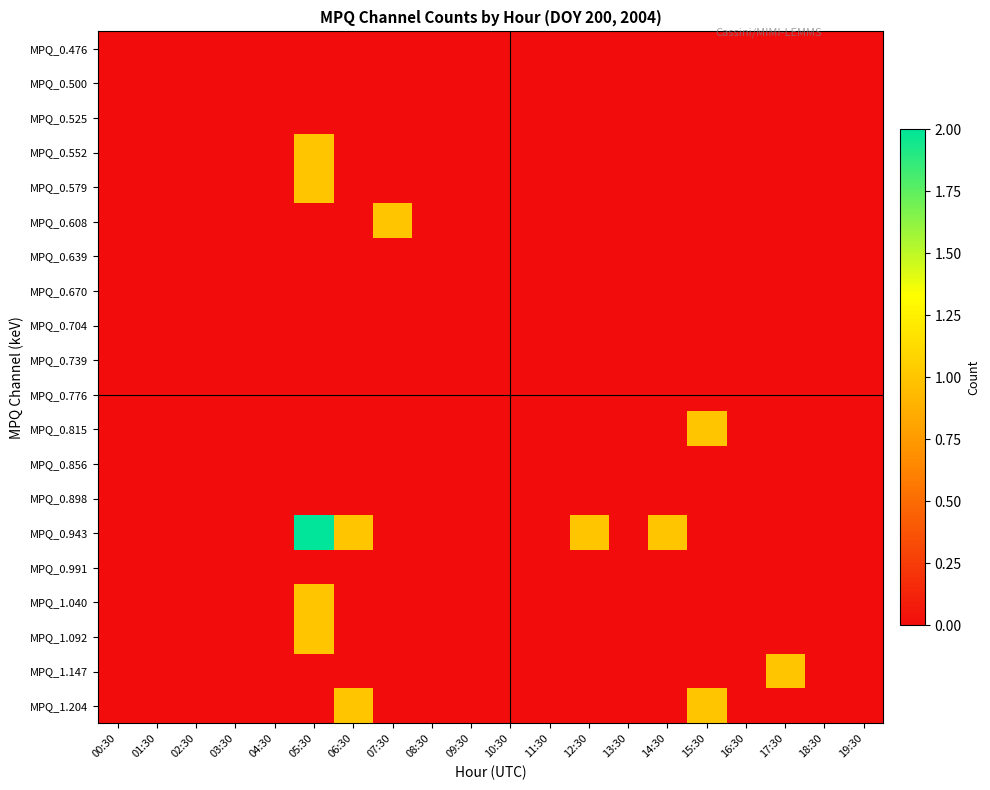

Which label corresponds to the largest value in the chart?

05:30